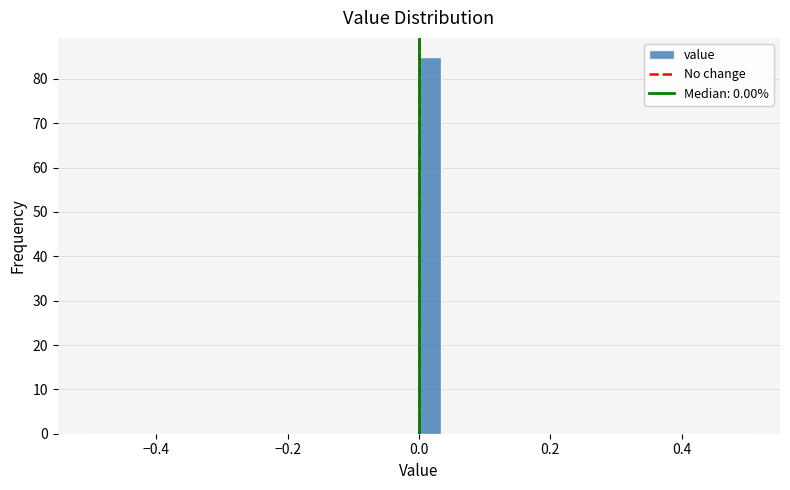

Around what value on the x-axis is the tallest bar? Give the approximate position of its centre, as read against the axis.

0.02